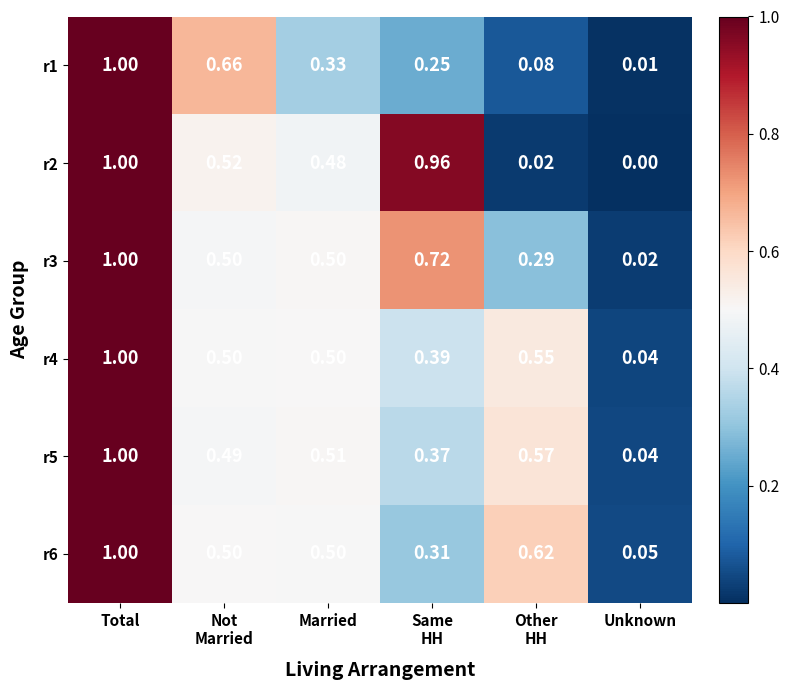

At which category is the sum across all series the highest?

Total